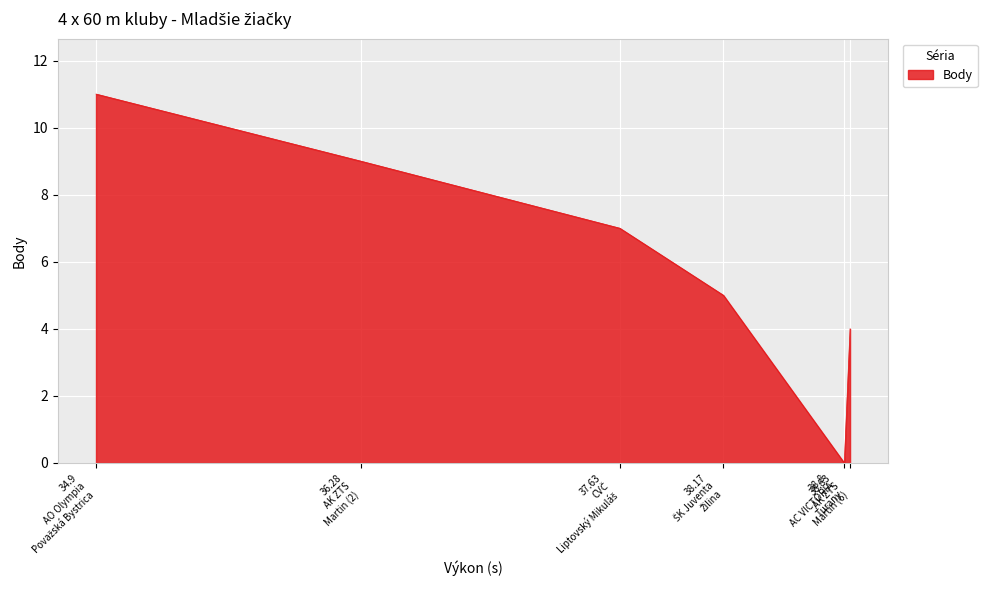

Reading left to right, what are all the values shown in this chart?

11	9	7	5	0	4